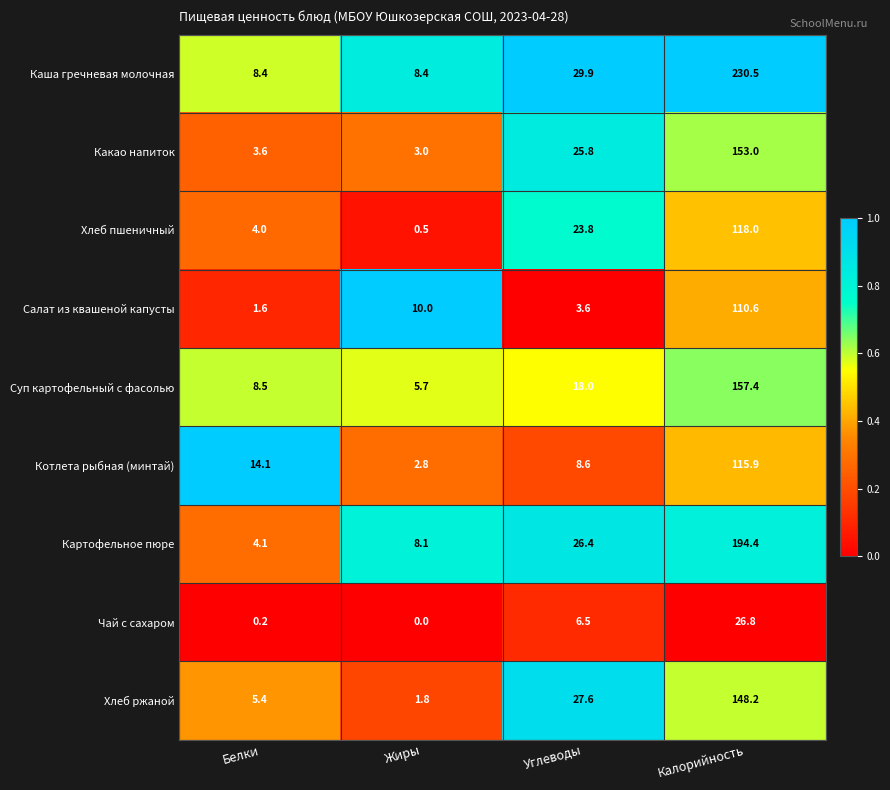

What is the difference between the maximum and second lowest values in the Картофельное пюре series?

186.3